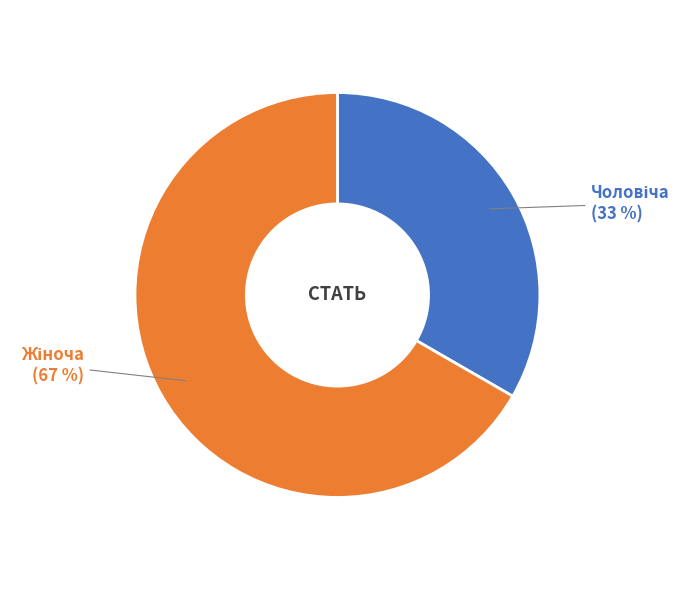

To the nearest percent, what is the average slice percentage?

50%